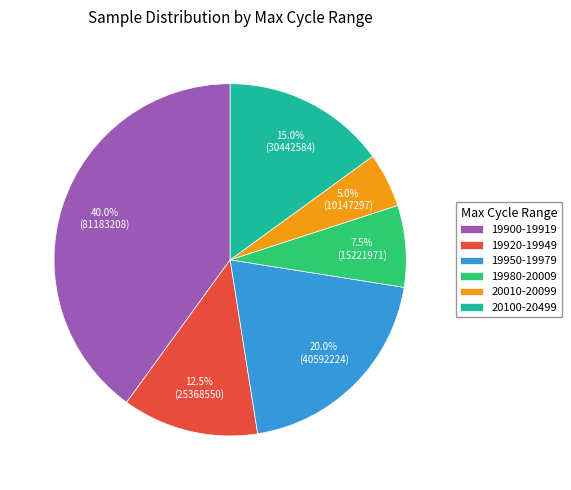

What percentage do 19950-19979 and 19920-19949 together represent?

32.5%